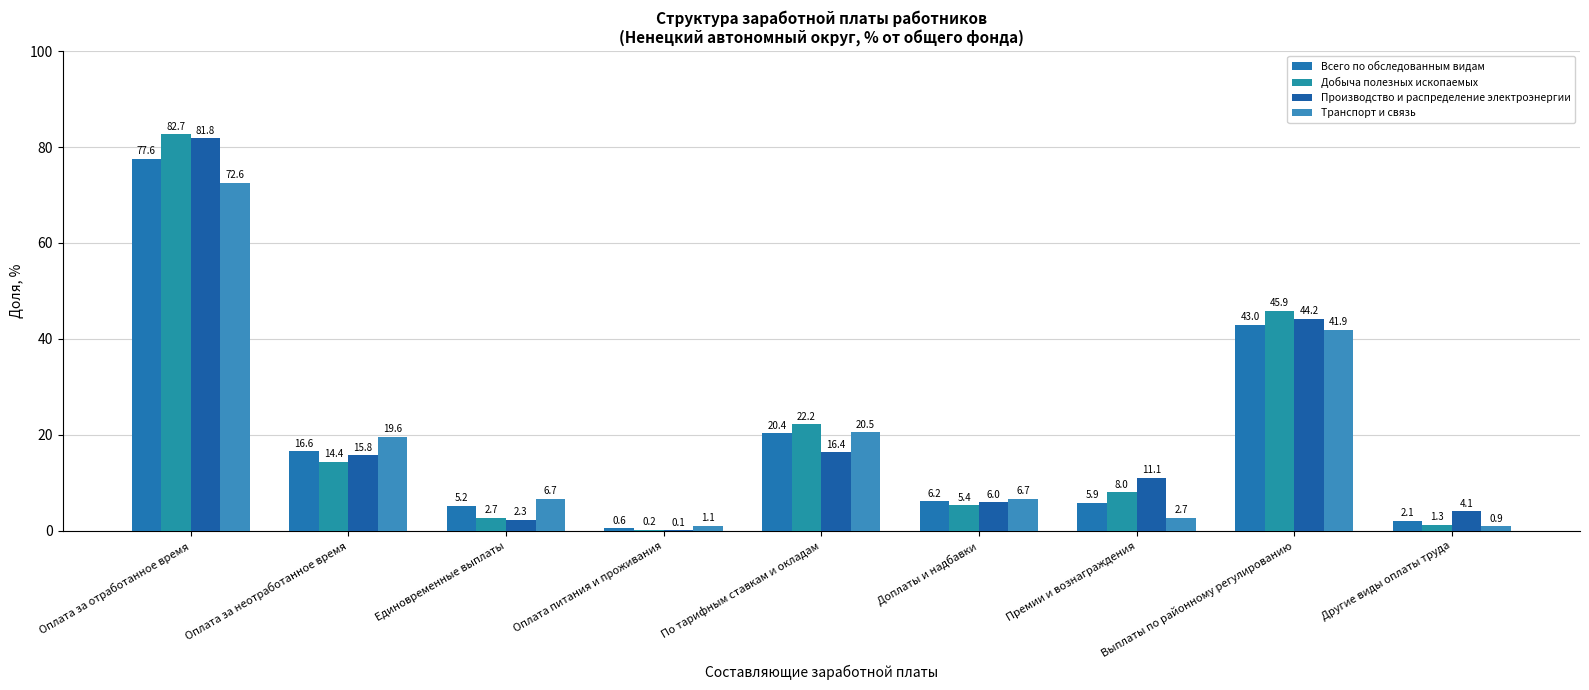

At which category is the sum across all series the highest?

Оплата за отработанное время